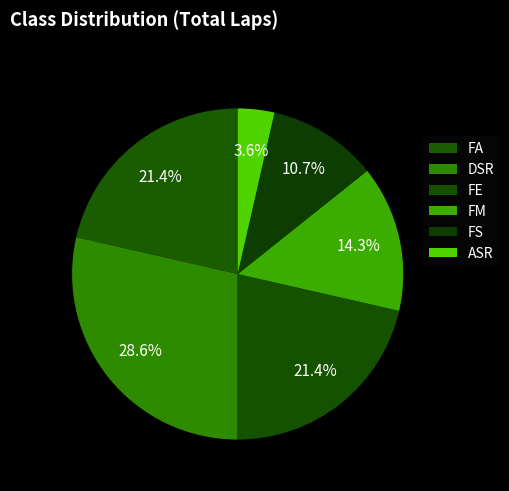

What percentage is the DSR slice, to the nearest percent?

29%